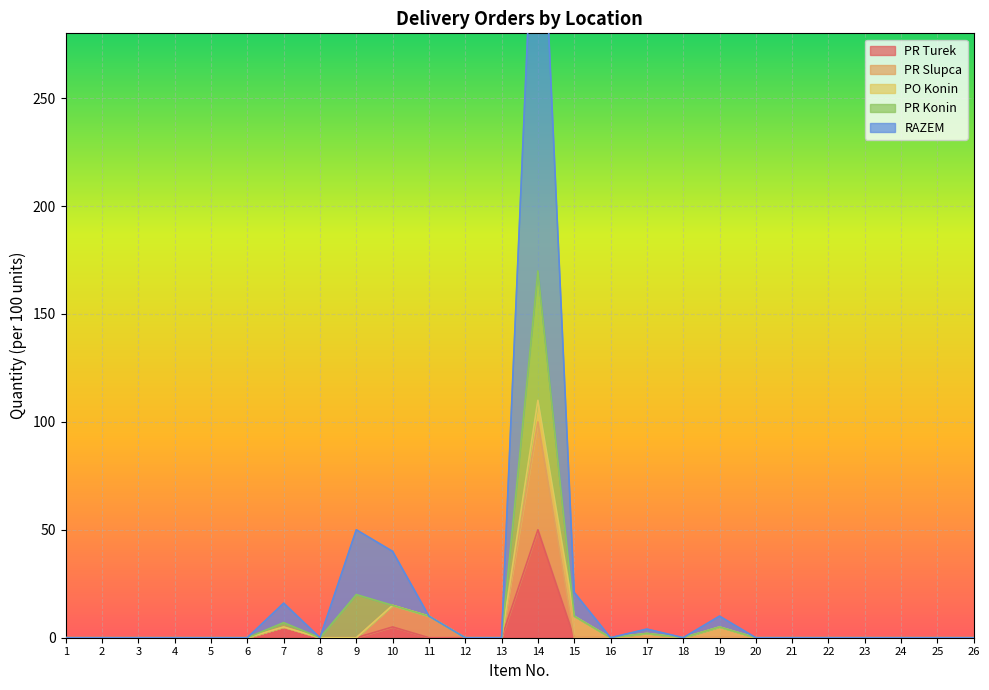

At which label does PR Turek reach its peak?

14